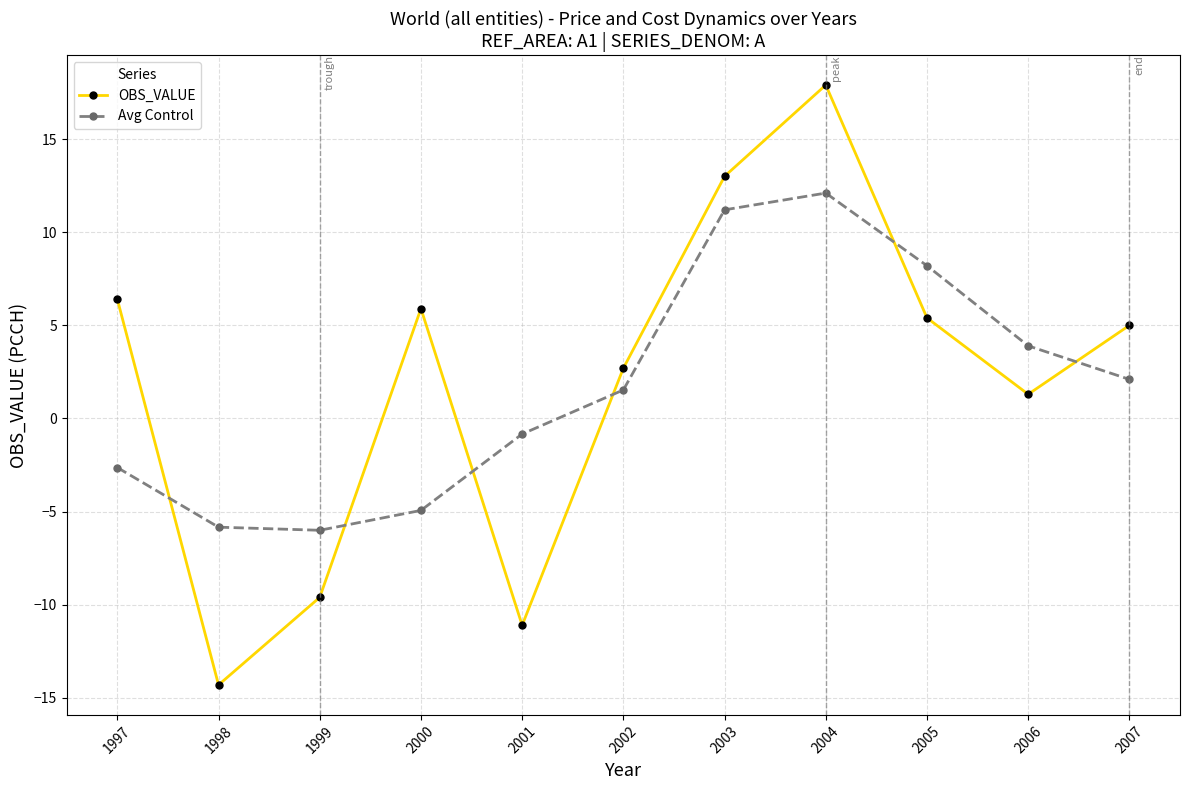

How many intersections are there between OBS_VALUE and Avg Control?

6